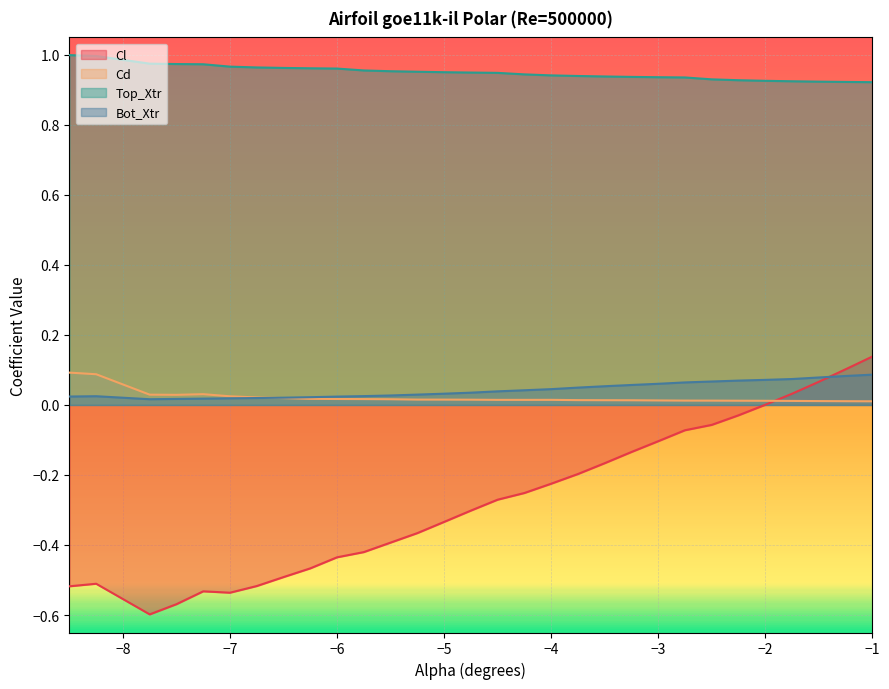

What is the difference between the Cl values at -2.25 and -4.5?

0.2